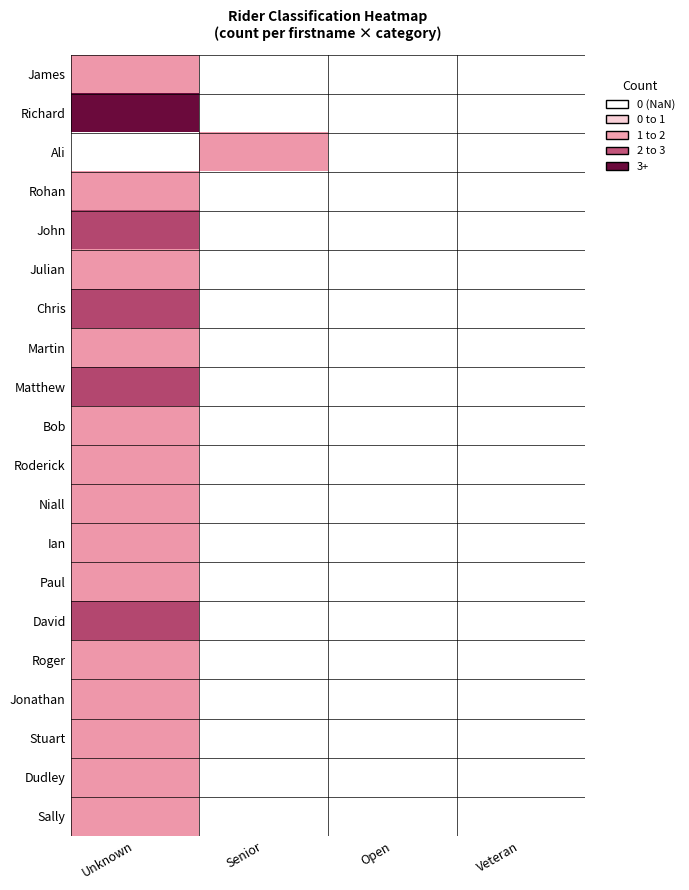

Reading right to left, what are all the values shown in this chart?

James: Veteran=0	Open=0	Senior=0	Unknown=1
Richard: Veteran=0	Open=0	Senior=0	Unknown=3
Ali: Veteran=0	Open=0	Senior=1	Unknown=0
Rohan: Veteran=0	Open=0	Senior=0	Unknown=1
John: Veteran=0	Open=0	Senior=0	Unknown=2
Julian: Veteran=0	Open=0	Senior=0	Unknown=1
Chris: Veteran=0	Open=0	Senior=0	Unknown=2
Martin: Veteran=0	Open=0	Senior=0	Unknown=1
Matthew: Veteran=0	Open=0	Senior=0	Unknown=2
Bob: Veteran=0	Open=0	Senior=0	Unknown=1
Roderick: Veteran=0	Open=0	Senior=0	Unknown=1
Niall: Veteran=0	Open=0	Senior=0	Unknown=1
Ian: Veteran=0	Open=0	Senior=0	Unknown=1
Paul: Veteran=0	Open=0	Senior=0	Unknown=1
David: Veteran=0	Open=0	Senior=0	Unknown=2
Roger: Veteran=0	Open=0	Senior=0	Unknown=1
Jonathan: Veteran=0	Open=0	Senior=0	Unknown=1
Stuart: Veteran=0	Open=0	Senior=0	Unknown=1
Dudley: Veteran=0	Open=0	Senior=0	Unknown=1
Sally: Veteran=0	Open=0	Senior=0	Unknown=1